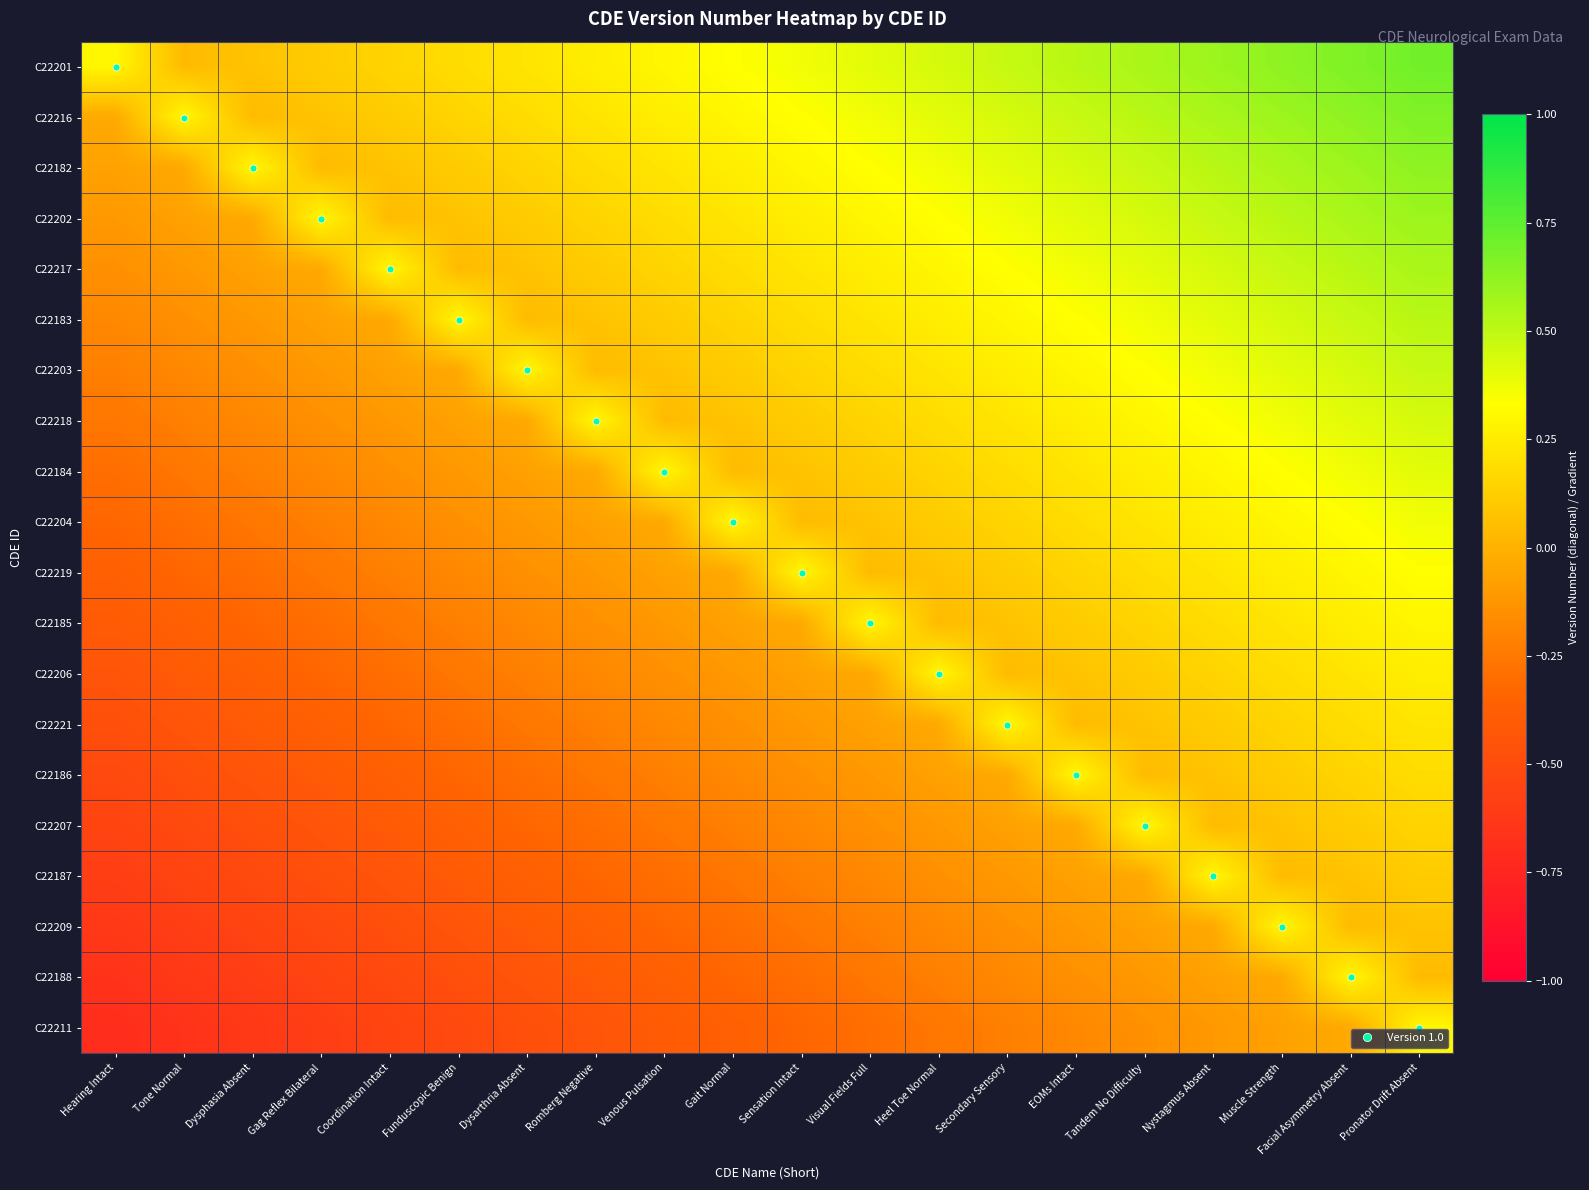

What is the total value across all series at Nystagmus Absent?

5.1